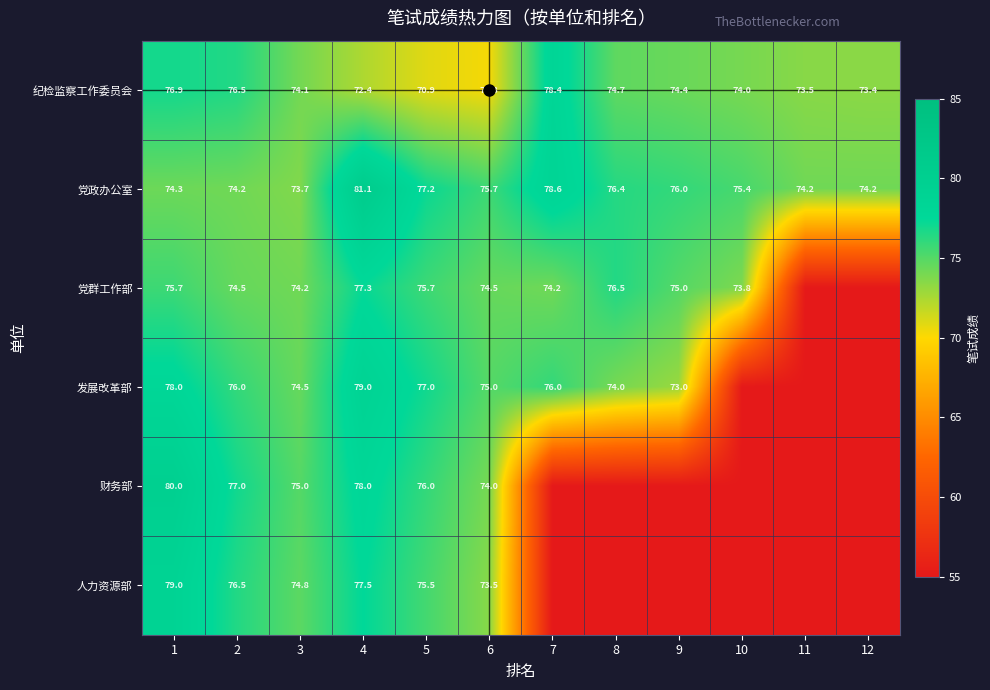

Where does the 纪检监察工作委员会 series first go above 74?

1